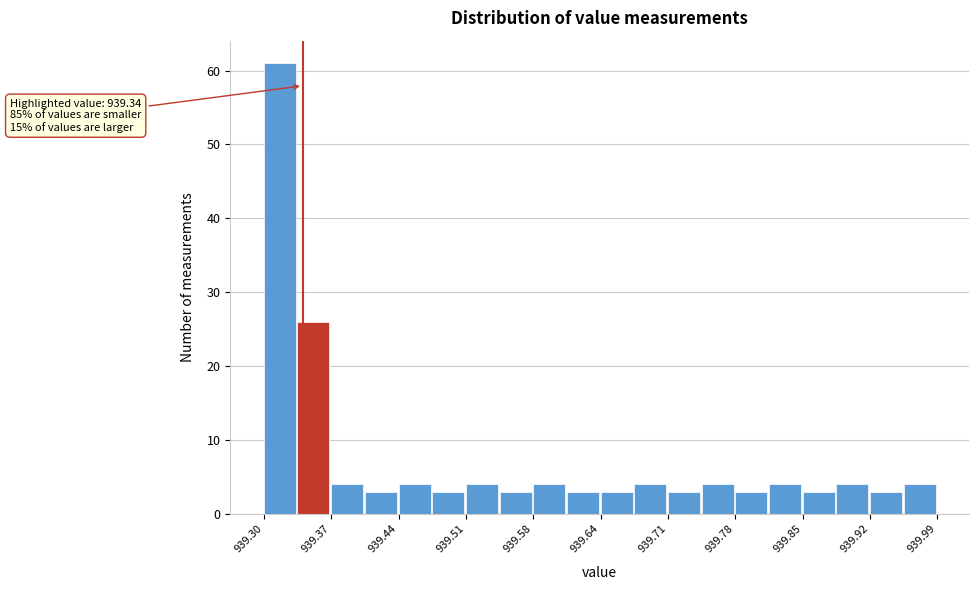

Around what value on the x-axis is the tallest bar? Give the approximate position of its centre, as read against the axis.

939.32